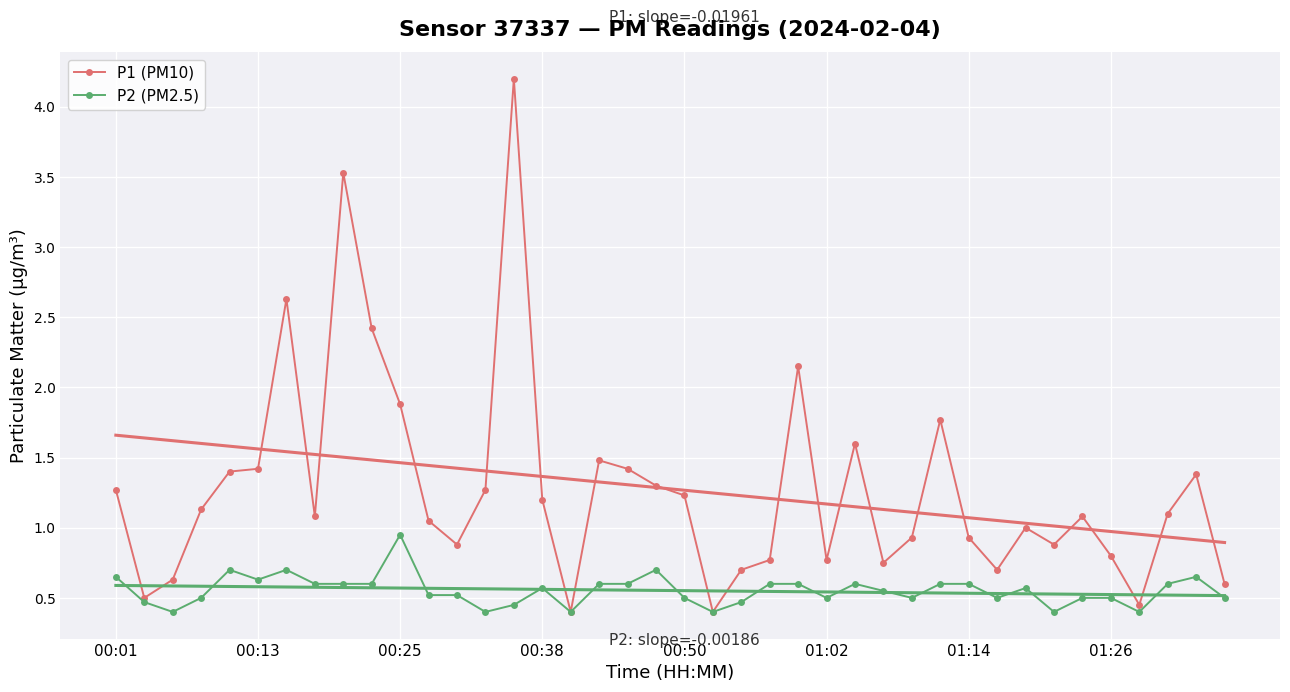

What is the difference between the maximum and minimum values in the P1 (PM10) series?

3.8